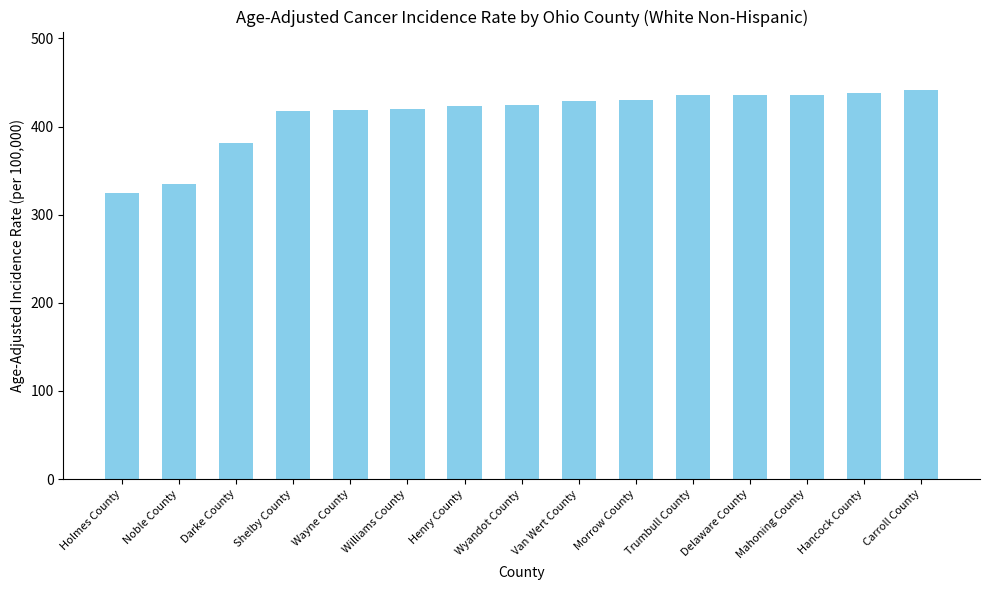

Read the value at Holmes County.

324.1